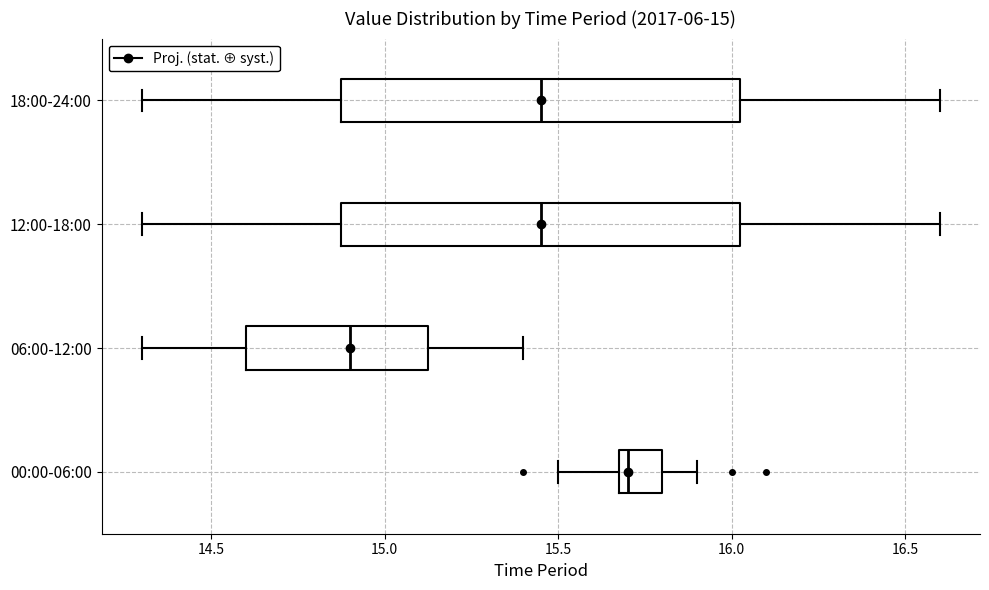

Which box has the furthest to the left median line?

06:00-12:00